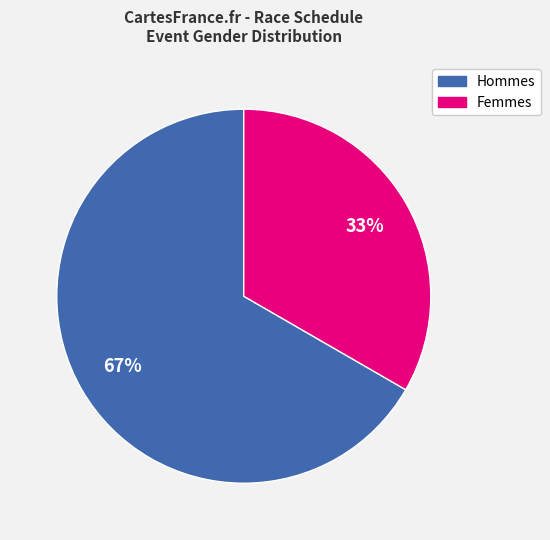

Does Hommes represent more than half of the total?

Yes